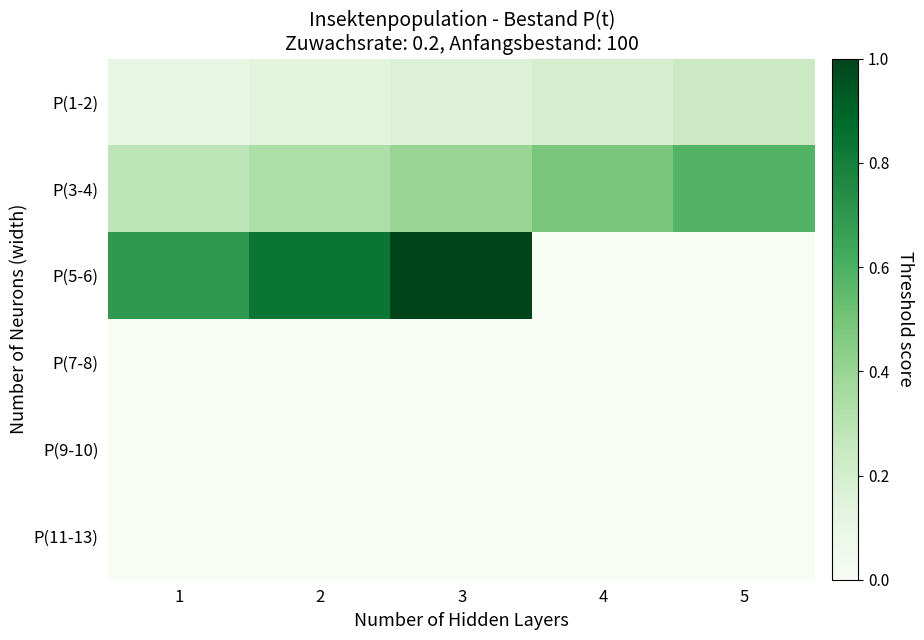

Between 3 and 5, which series saw the biggest shift?

P(5-6)